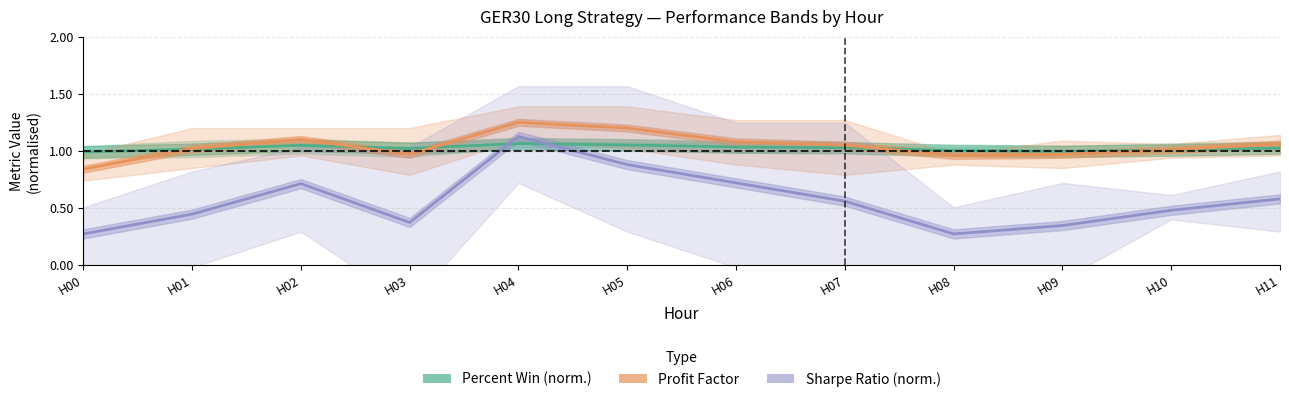

Between H03 and H11, which series saw the biggest shift?

Sharpe Ratio (norm)